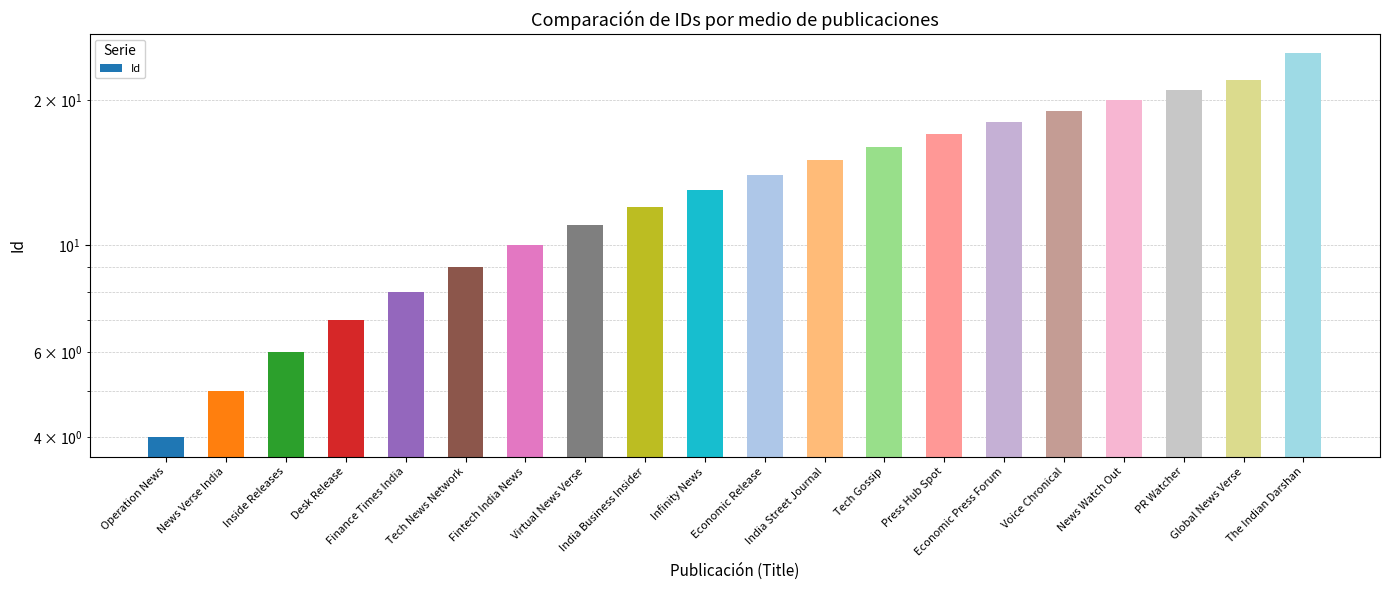

What is the change in value from Tech Gossip to The Indian Darshan?

+9